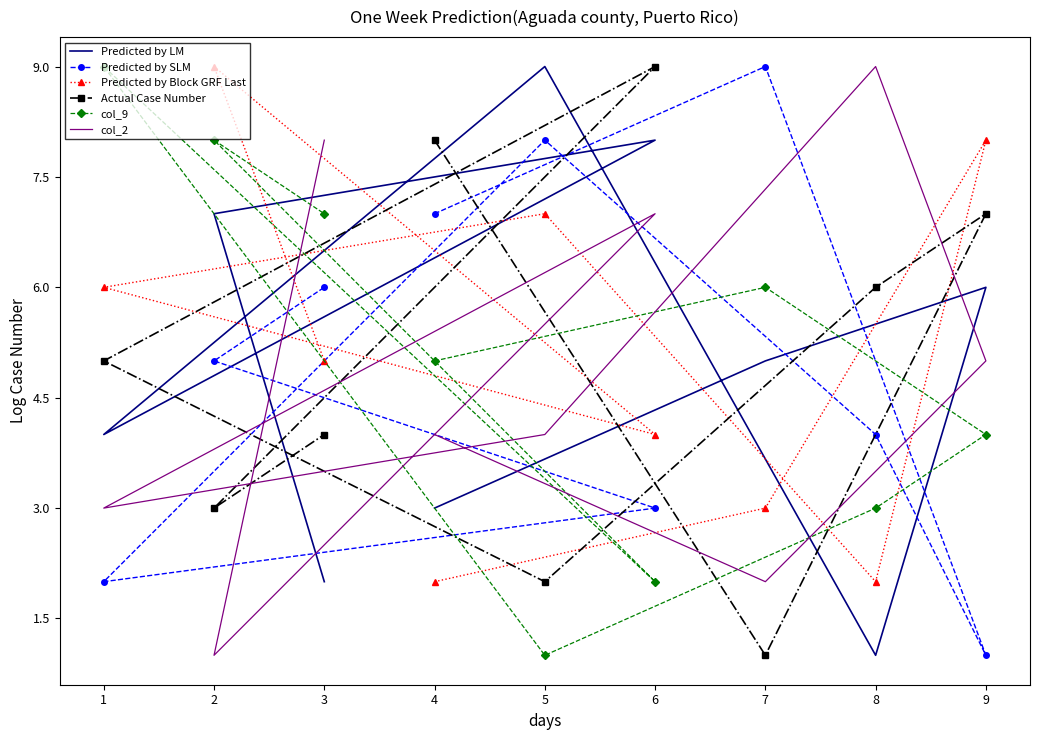

What are all the series names shown in the legend?

Predicted by LM, Predicted by SLM, Predicted by Block GRF Last, Actual Case Number, col_9, col_2